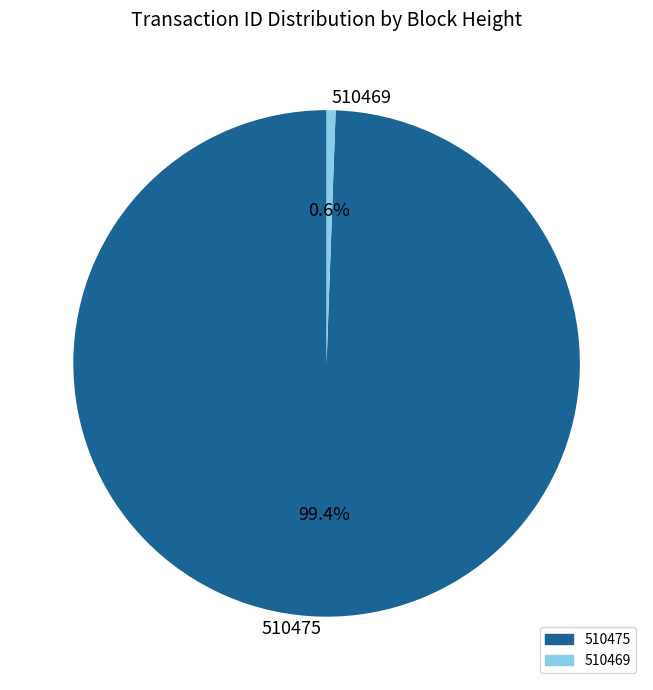

To the nearest percent, what is the difference between the 510469 and 510475 slice percentages?

99%